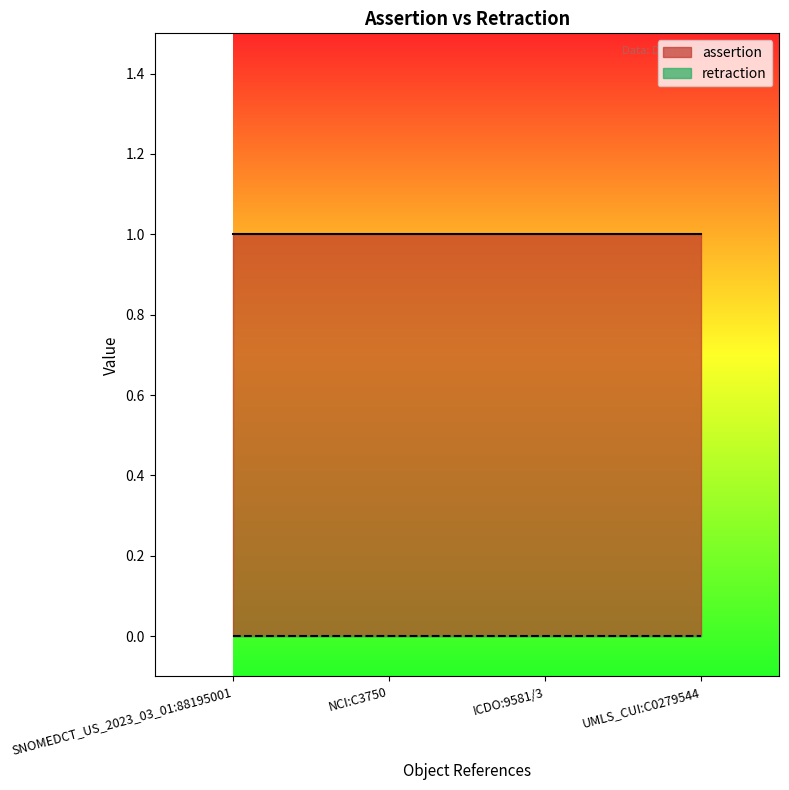

Reading left to right, list all the values displayed in this chart.

assertion: 1	1	1	1
retraction: 0	0	0	0